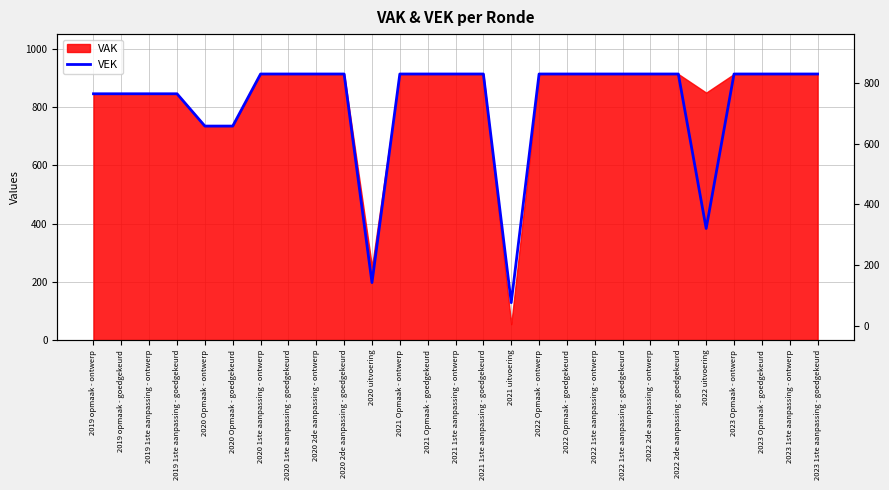

Reading left to right, extract all data points from this chart.

846	846	846	846	735	735	914	914	914	914	197	914	914	914	914	128	914	914	914	914	914	914	383	914	914	914	914